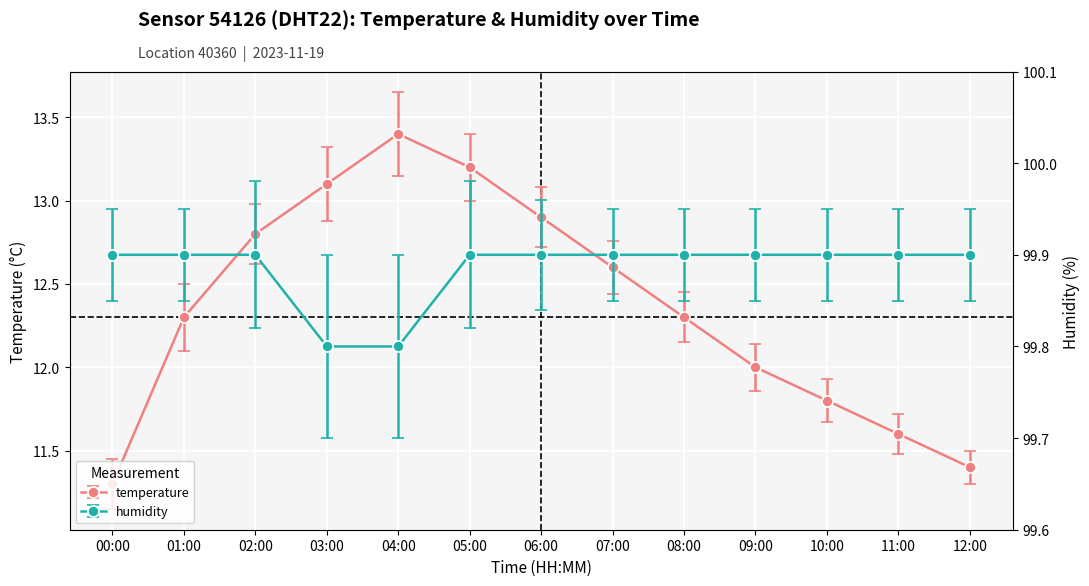

Reading right to left, extract all data points from this chart.

temperature: 12:00=11.4	11:00=11.6	10:00=11.8	09:00=12.0	08:00=12.3	07:00=12.6	06:00=12.9	05:00=13.2	04:00=13.4	03:00=13.1	02:00=12.8	01:00=12.3	00:00=11.3
humidity: 12:00=99.9	11:00=99.9	10:00=99.9	09:00=99.9	08:00=99.9	07:00=99.9	06:00=99.9	05:00=99.9	04:00=99.8	03:00=99.8	02:00=99.9	01:00=99.9	00:00=99.9